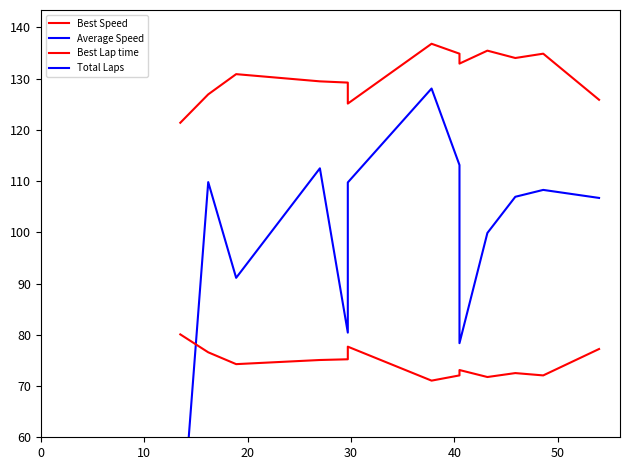

True or false: Total Laps and Best Speed intersect in this chart.

False